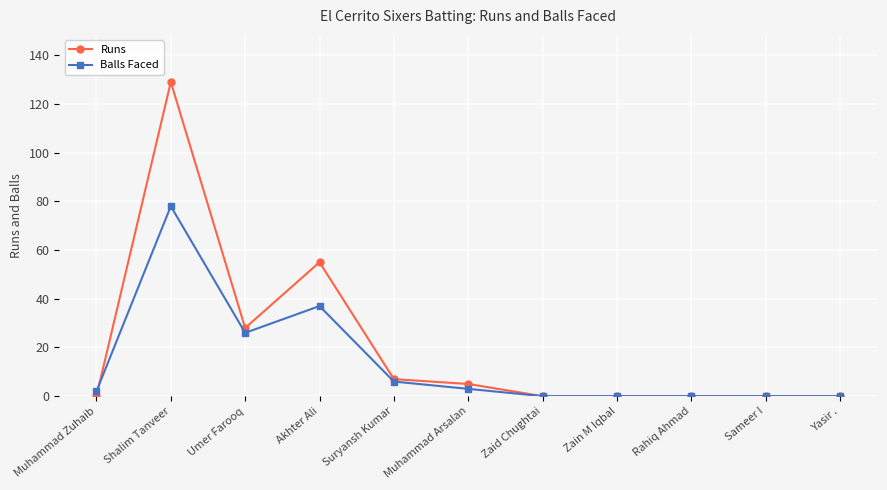

Between which two adjacent categories do Runs and Balls Faced first intersect?

Muhammad Zuhaib and Shalim Tanveer